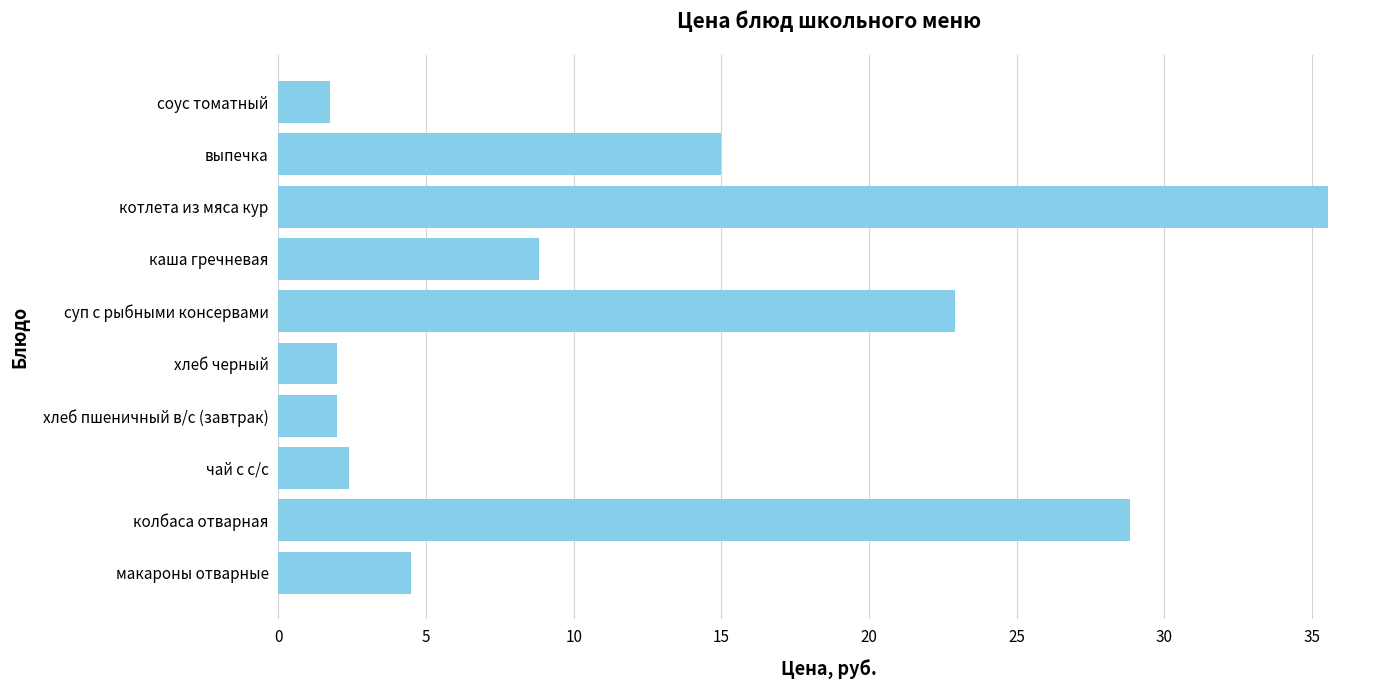

Between суп с рыбными консервами and хлеб пшеничный в/с (завтрак), which is larger?

суп с рыбными консервами